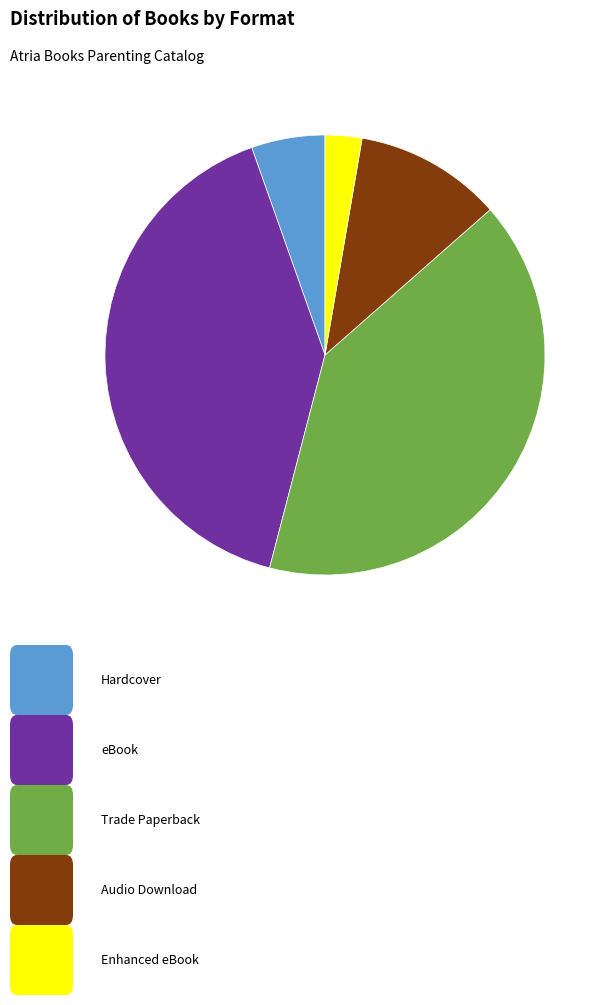

How many slices are in this pie chart?

5